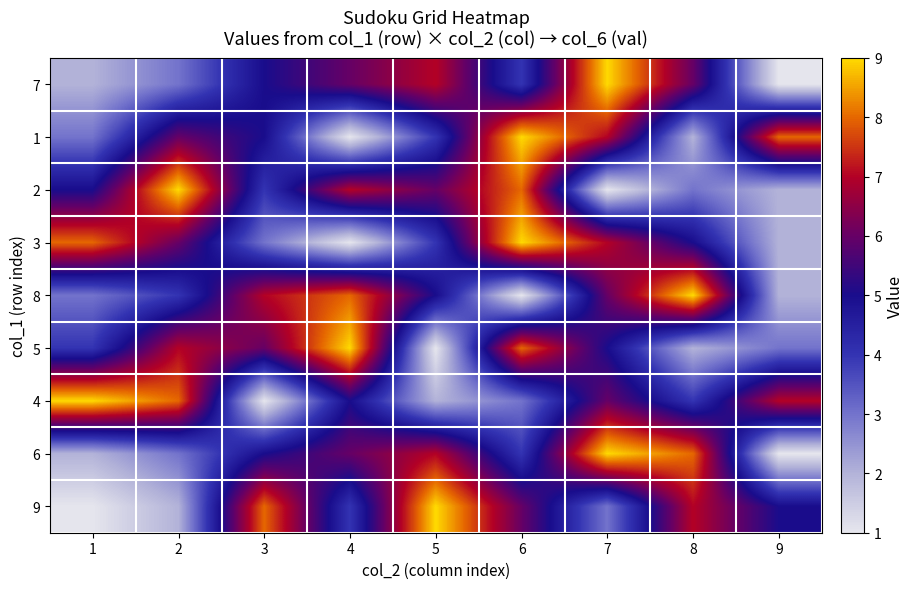

Rank the series by their maximum value, from lowest to highest.

7, 1, 2, 3, 8, 5, 4, 6, 9